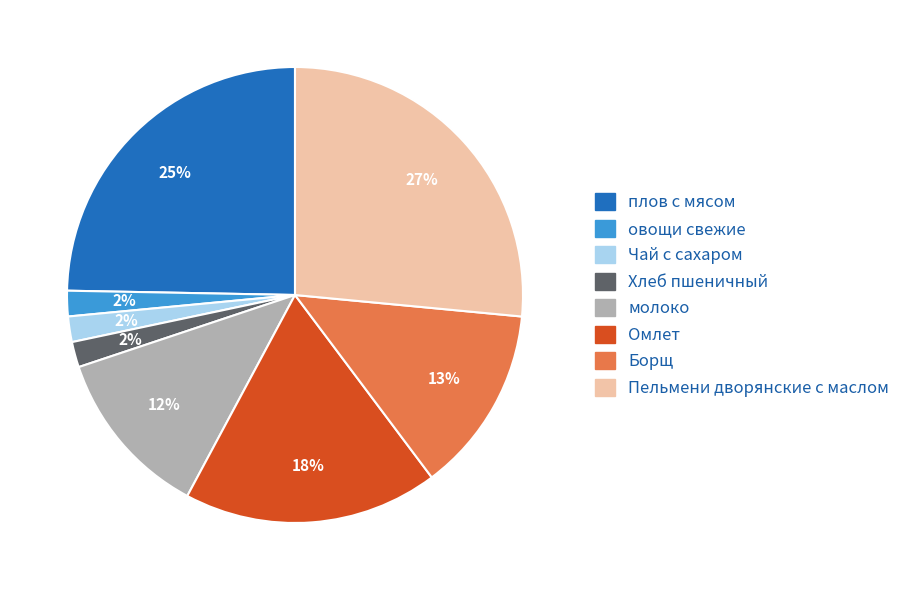

What percentage is the овощи свежие slice, to the nearest percent?

2%